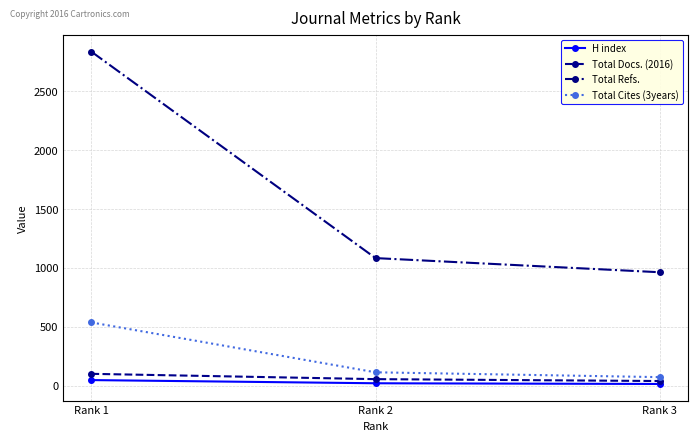

Which series has the largest range (max minus min)?

Total Refs.